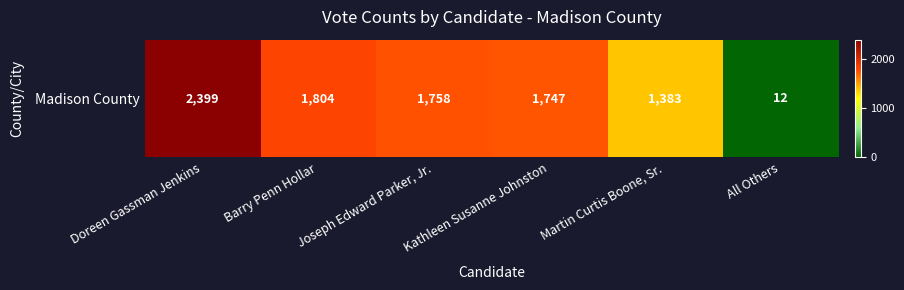

Reading left to right, list all the values displayed in this chart.

Doreen Gassman Jenkins=2399	Barry Penn Hollar=1804	Joseph Edward Parker, Jr.=1758	Kathleen Susanne Johnston=1747	Martin Curtis Boone, Sr.=1383	All Others=12